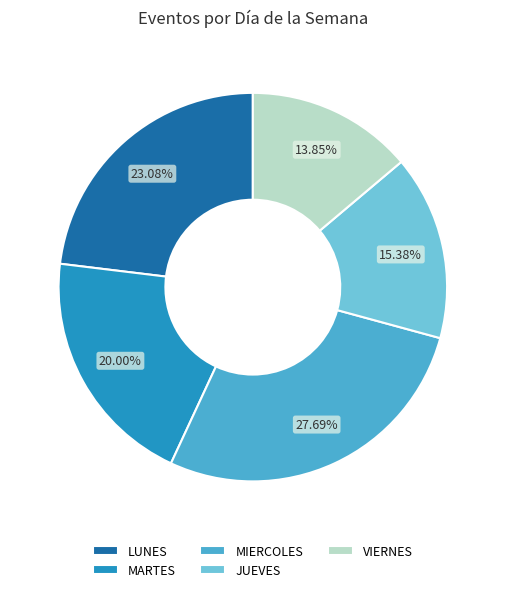

Is VIERNES the majority of the pie?

No